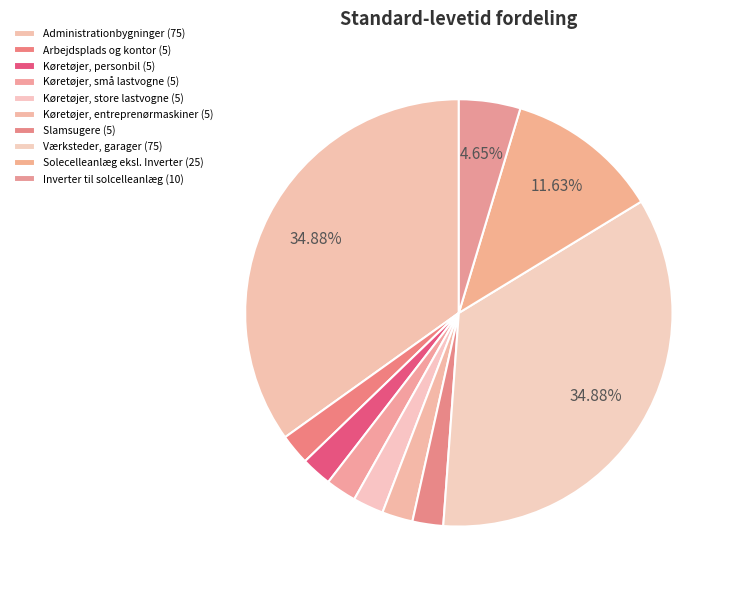

How many segments does this pie chart have?

10